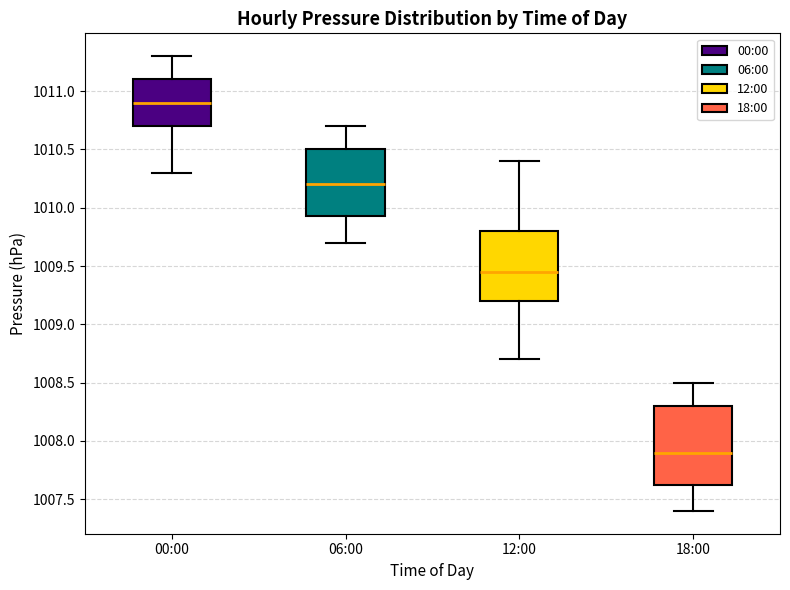

Which box is the tallest, from its lower edge to its upper edge?

18:00